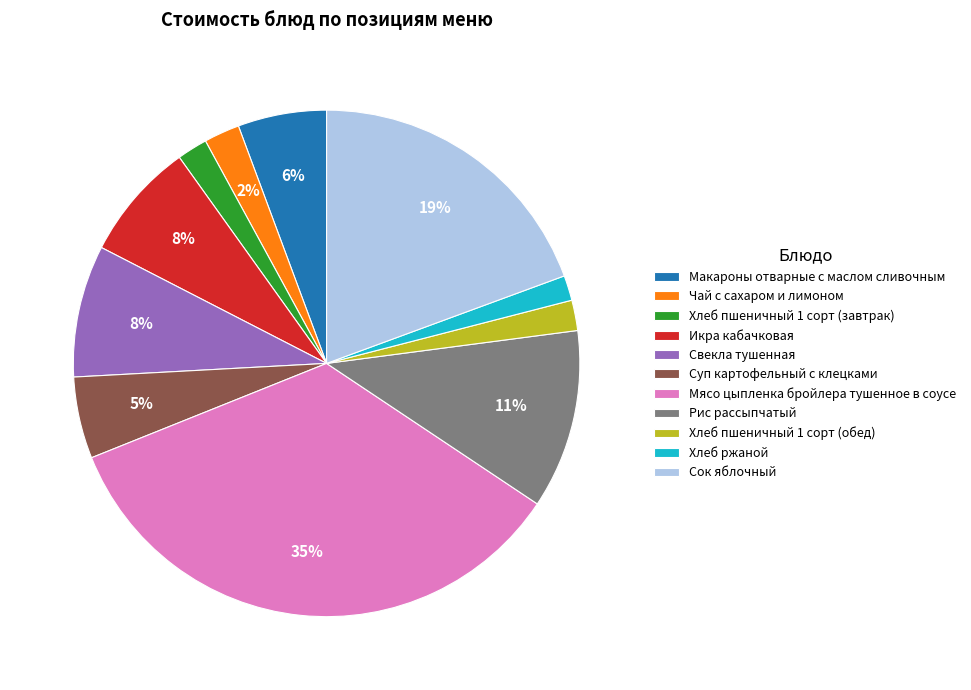

Is there a majority slice in this chart?

No